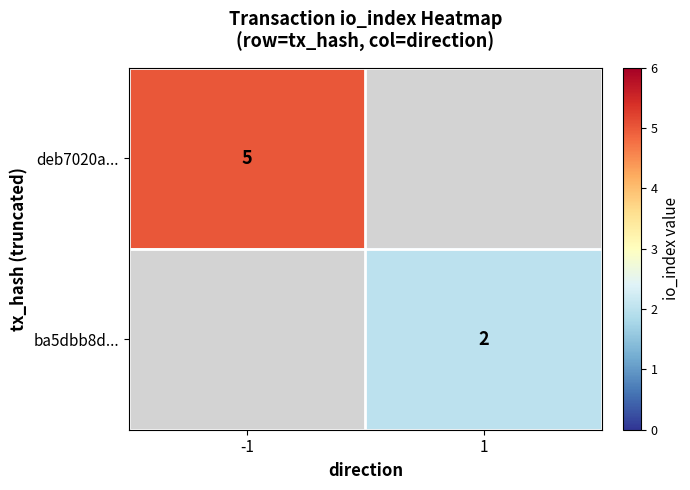

Is it true that ba5dbb8d... equals 2 at 1?

True